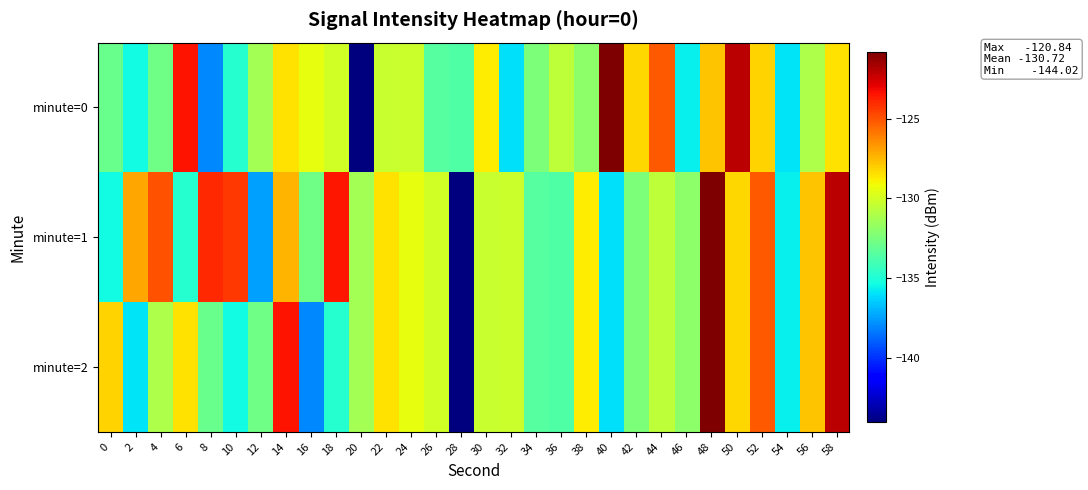

Which category has the highest value across all series?

40